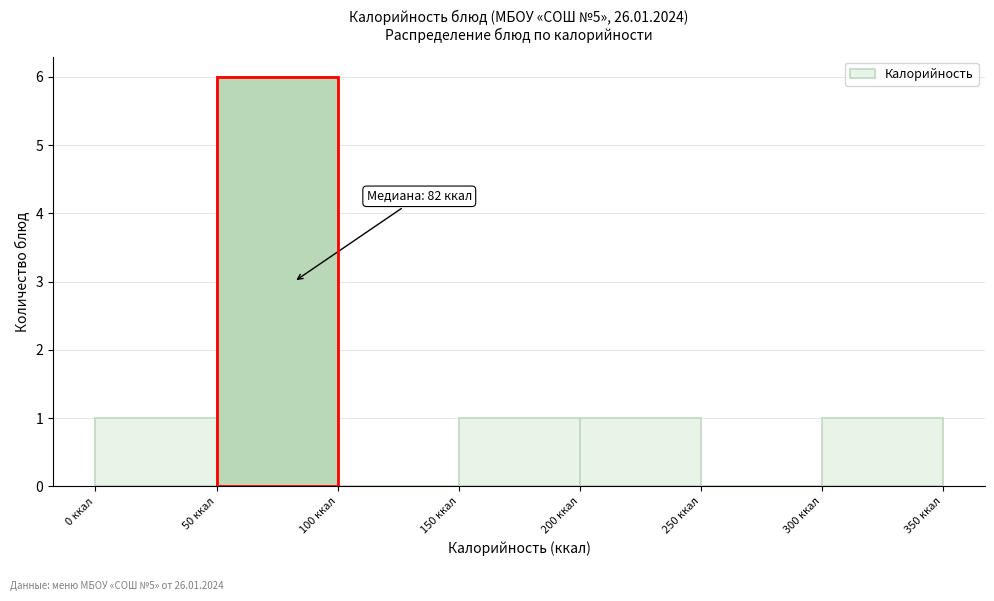

Which range on the x-axis has the tallest bar?

50 to 100